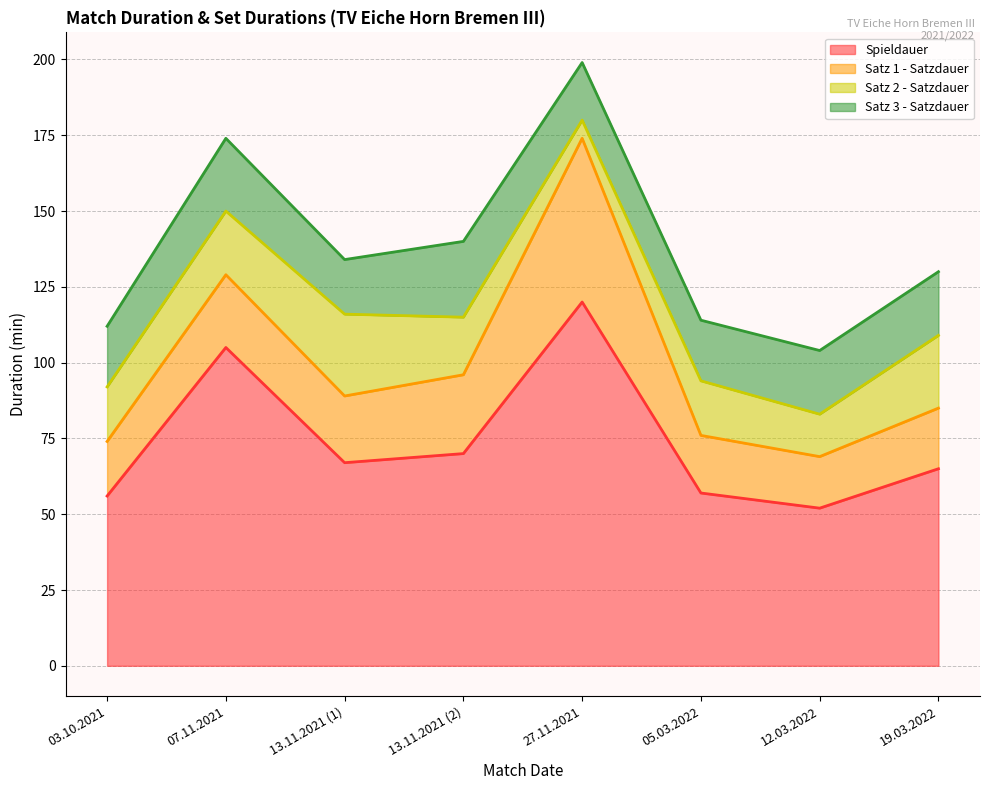

At which label does Satz 2 - Satzdauer reach its minimum?

27.11.2021